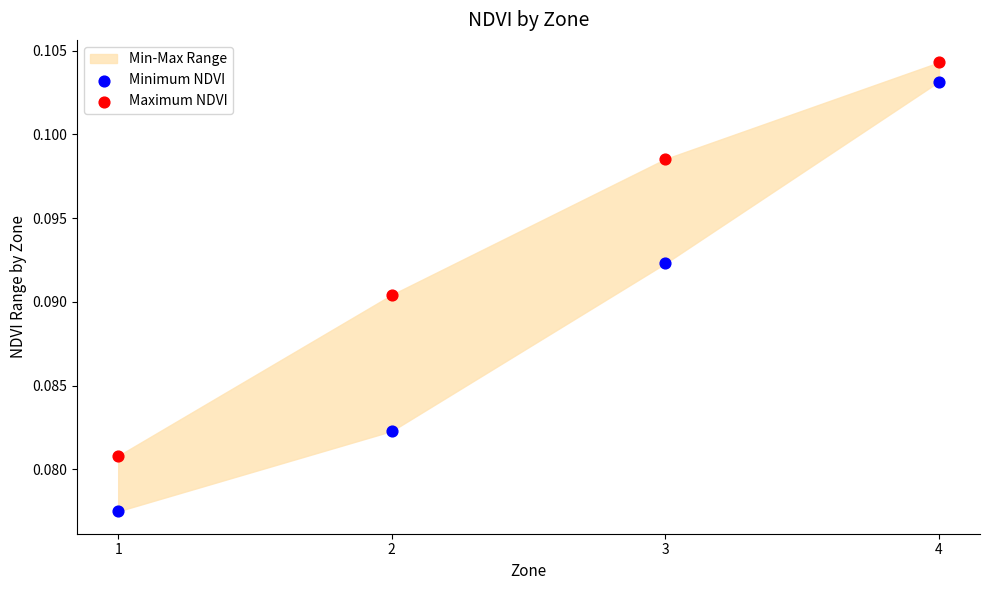

Which series reaches the maximum Y coordinate?

Maximum NDVI